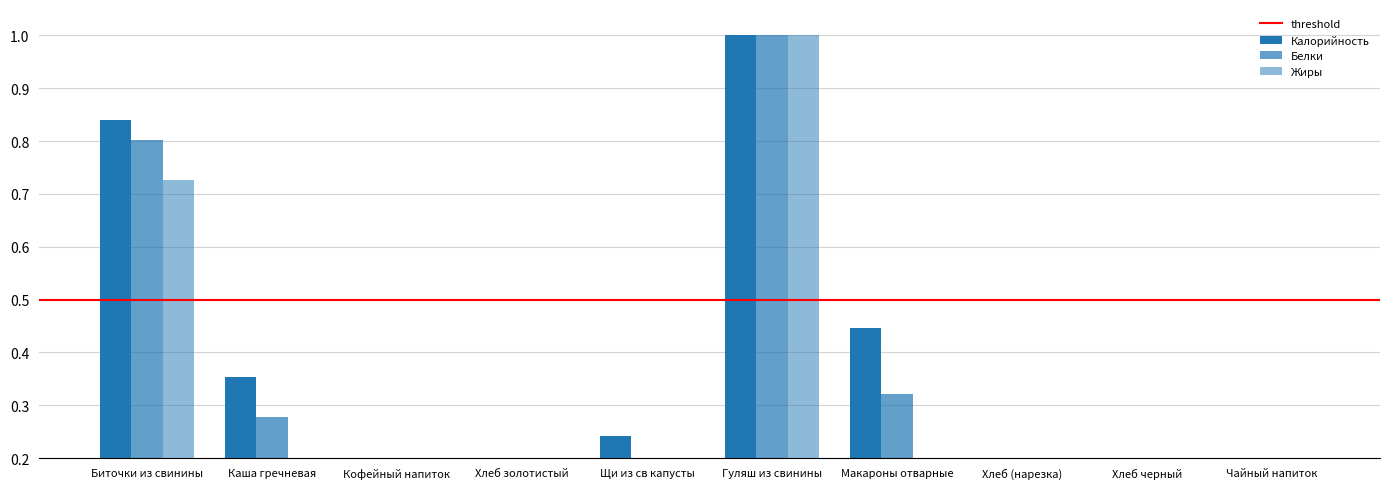

What is the label of the 5th bar from the left?

Щи из св капусты